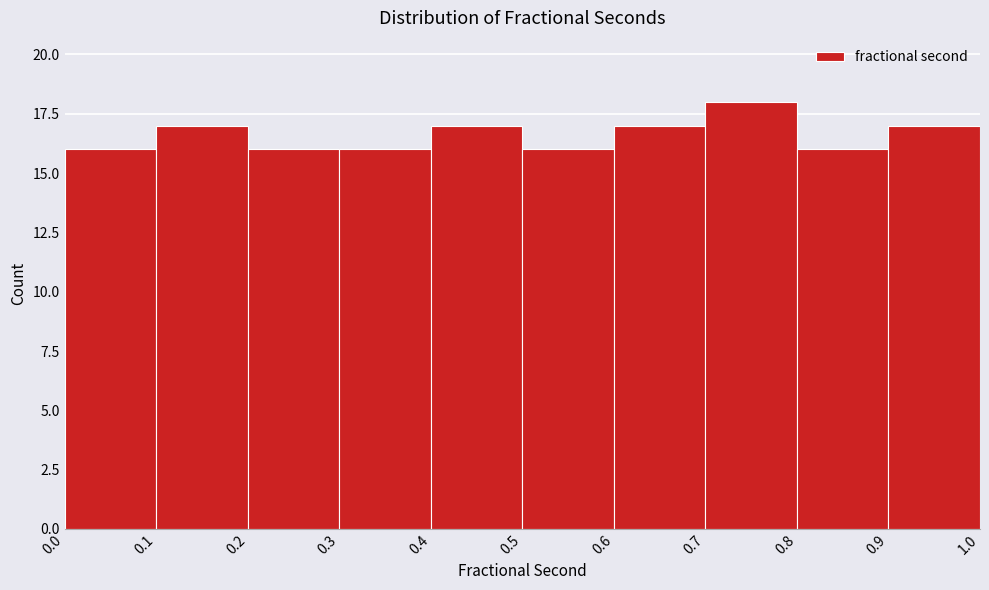

Which range on the x-axis has the tallest bar?

0.7 to 0.8